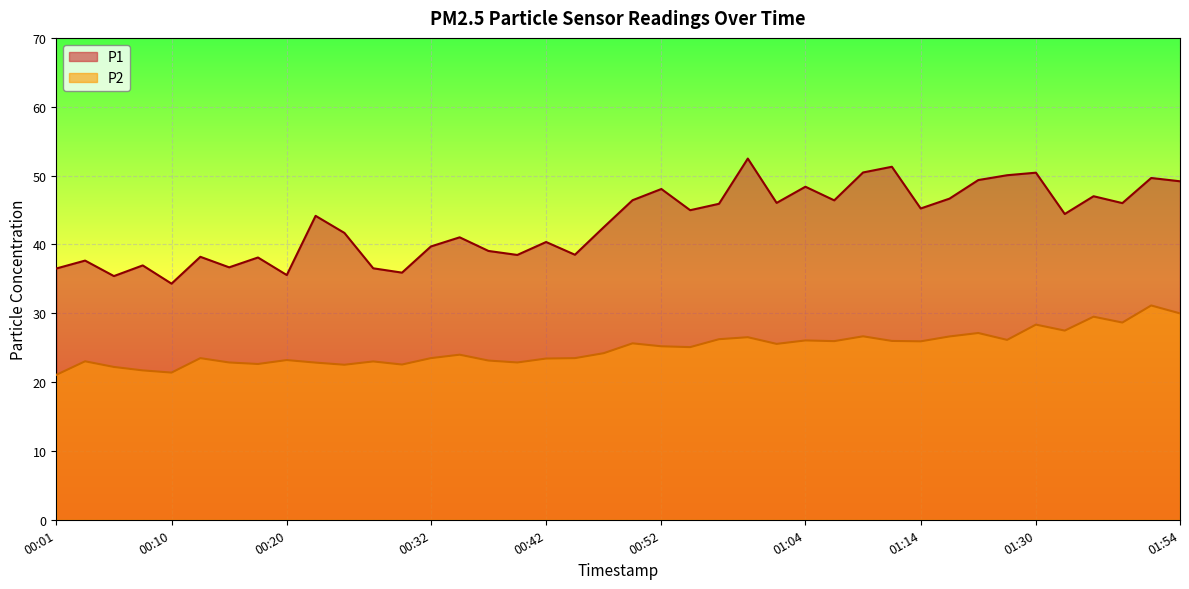

What are all the series names shown in the legend?

P1, P2